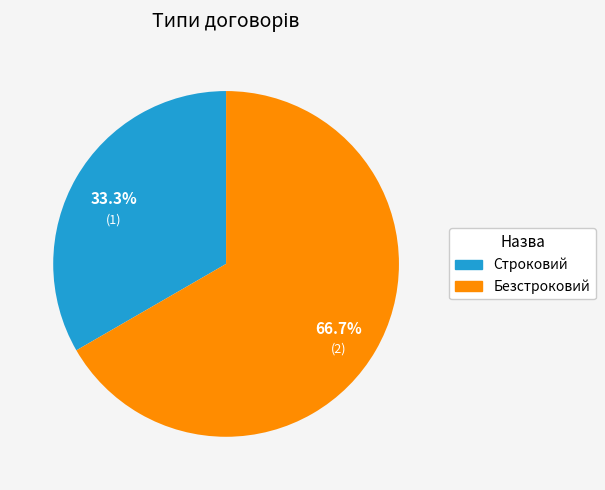

To the nearest percent, what is the difference between the largest and smallest slice percentages?

33%